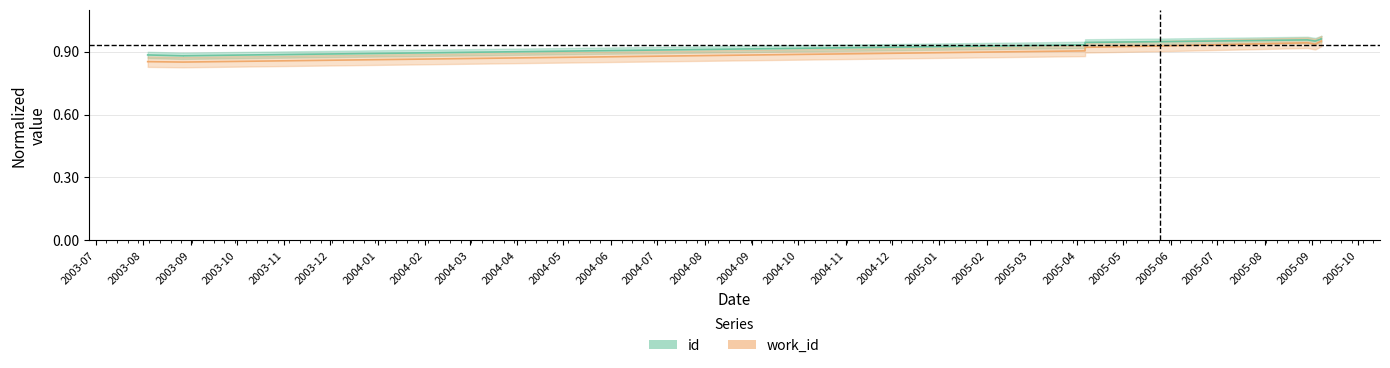

True or false: id and work_id intersect in this chart.

False